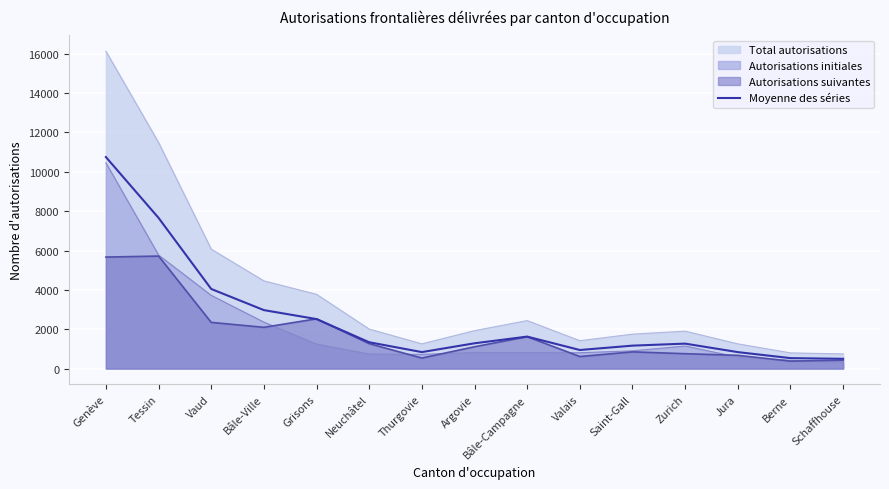

What position from the right is Vaud?

13